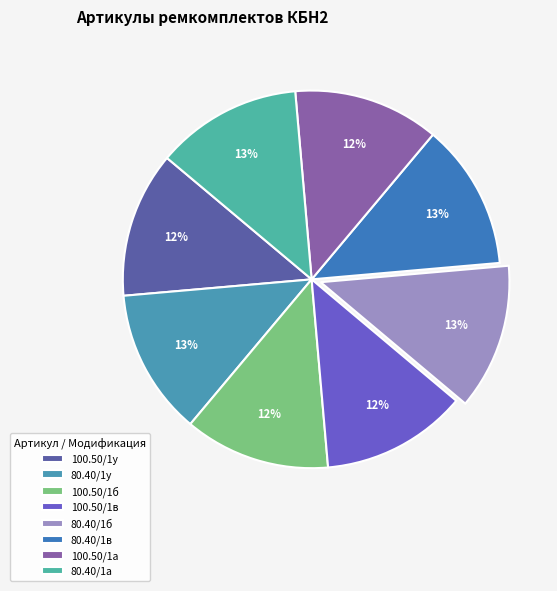

Is there any slice that represents more than half of the pie?

No